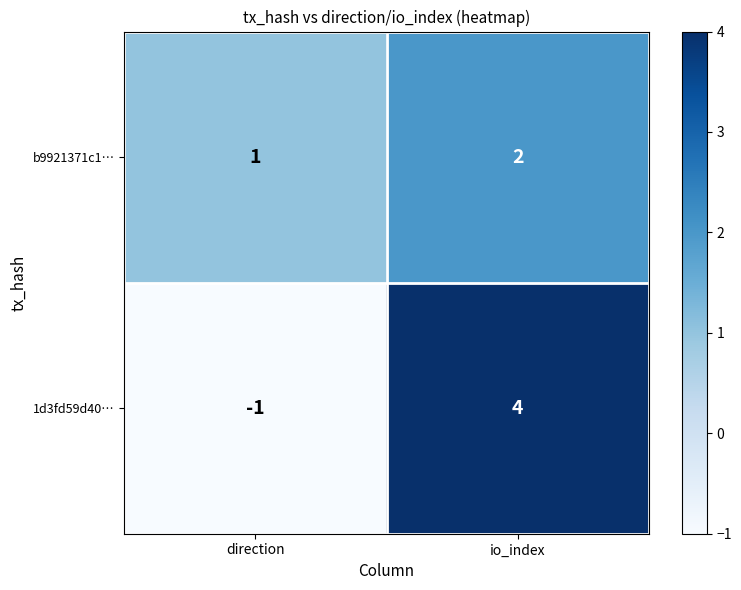

What is the sum of the b9921371c1… values at io_index and direction?

3